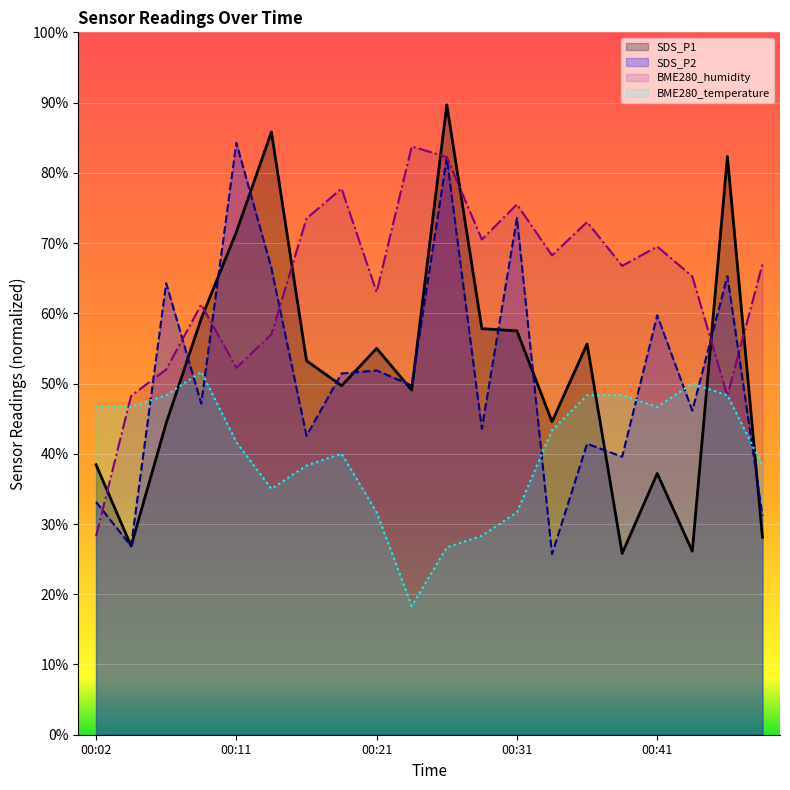

Count the number of data series in this chart.

4